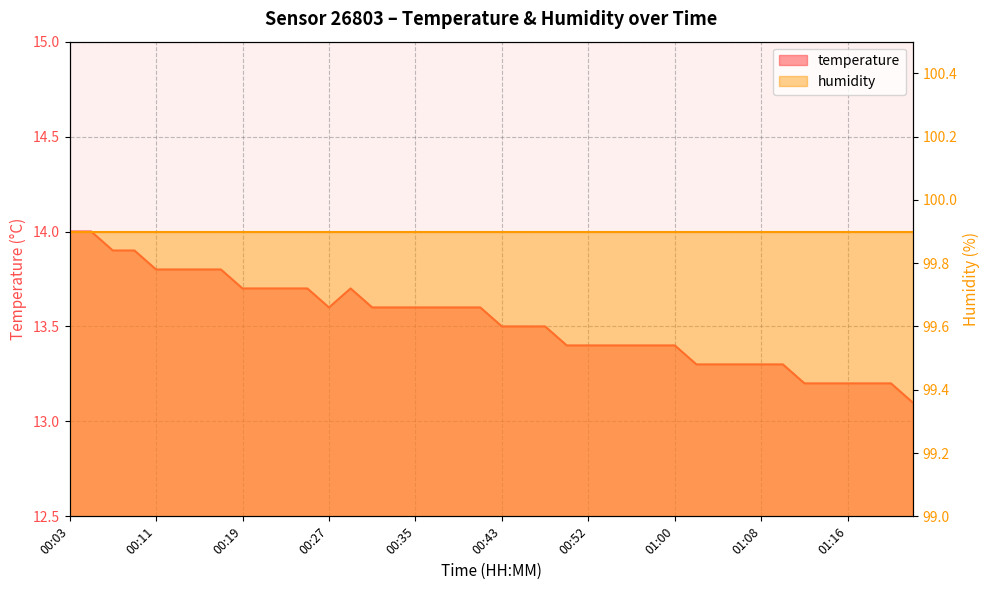

What is the ratio of the value at 00:47 to the value at 00:37?

1.0